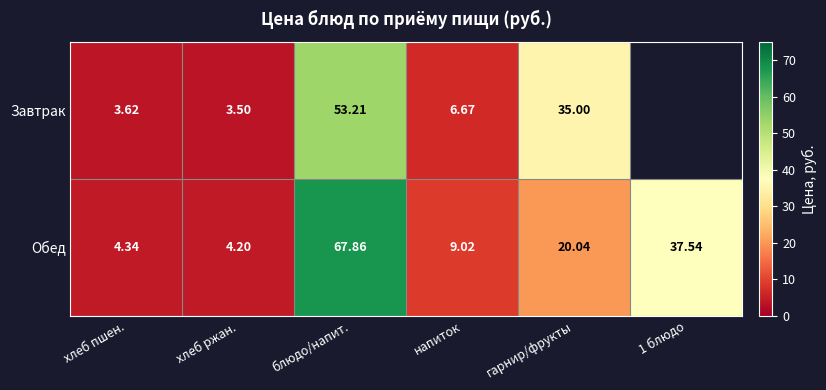

Is the value of Обед at гарнир/фрукты greater than the value of Завтрак at хлеб ржан.?

Yes